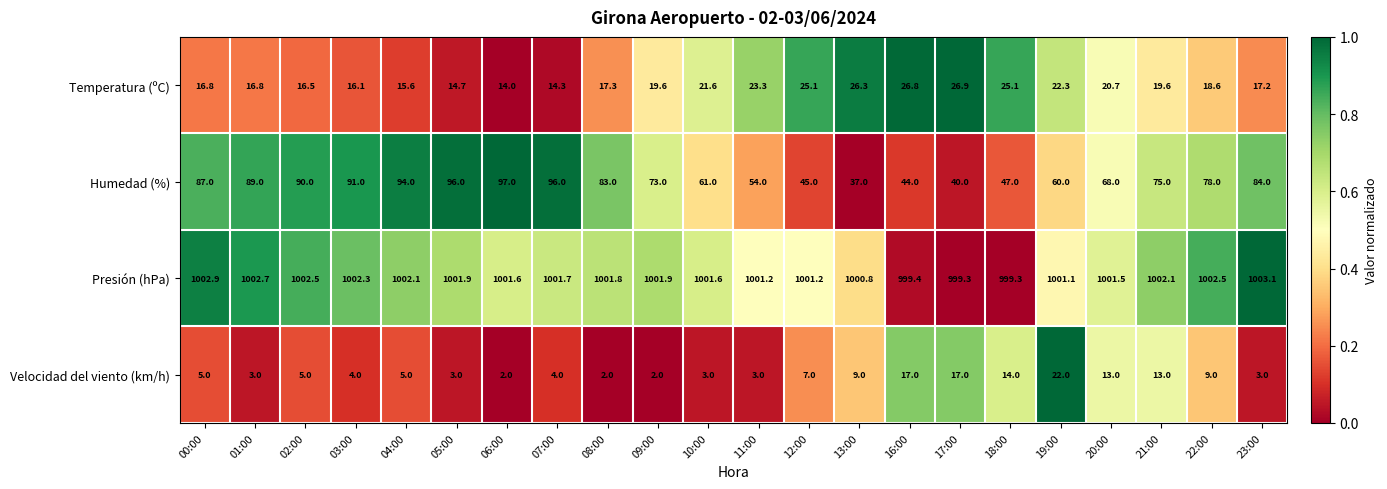

What is the difference between the Velocidad del viento (km/h) values at 17:00 and 10:00?

14.0